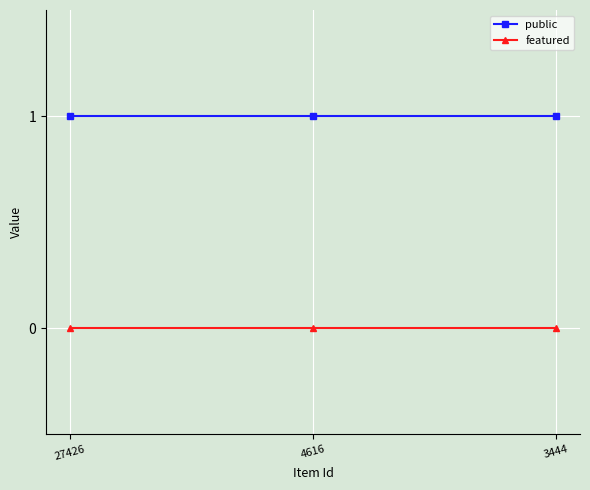

What is the approximate value of public at 4616?

1